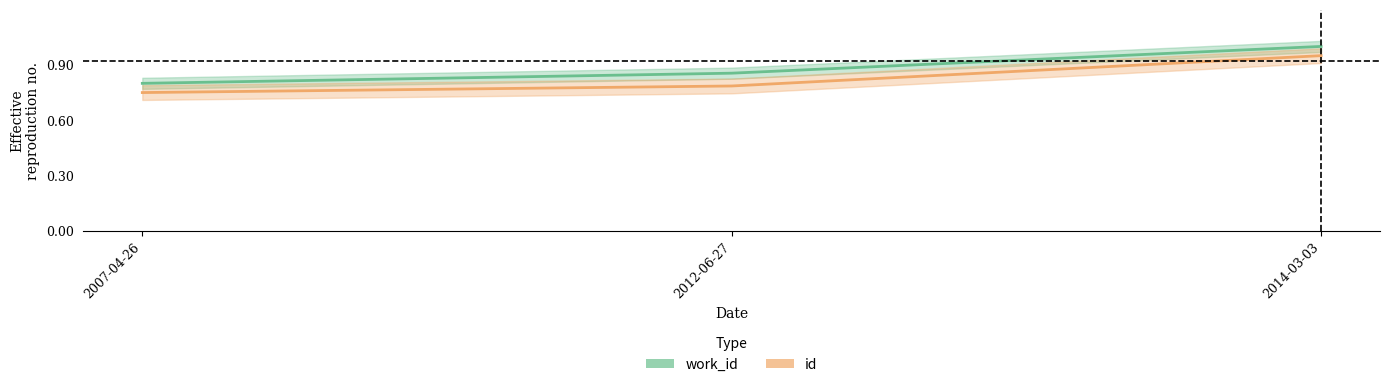

How many lines are shown in the chart?

2